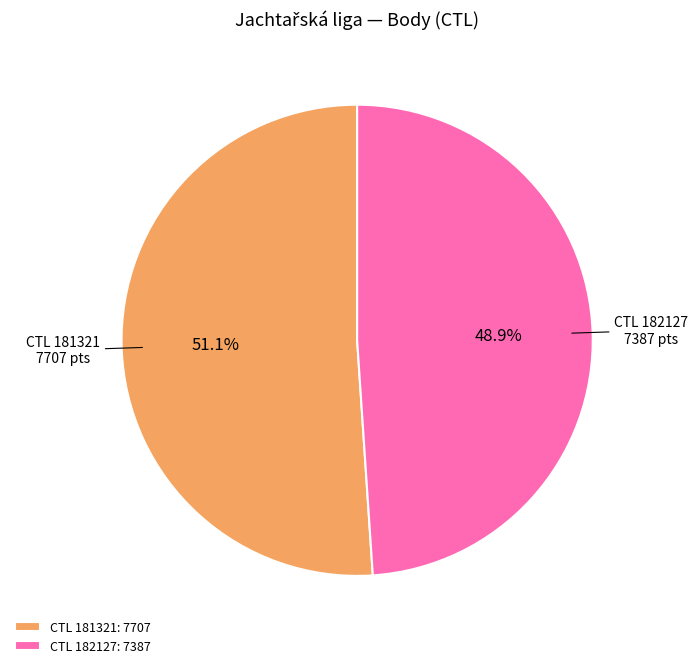

Between CTL 181321: 7707 and CTL 182127: 7387, which is larger?

CTL 181321: 7707